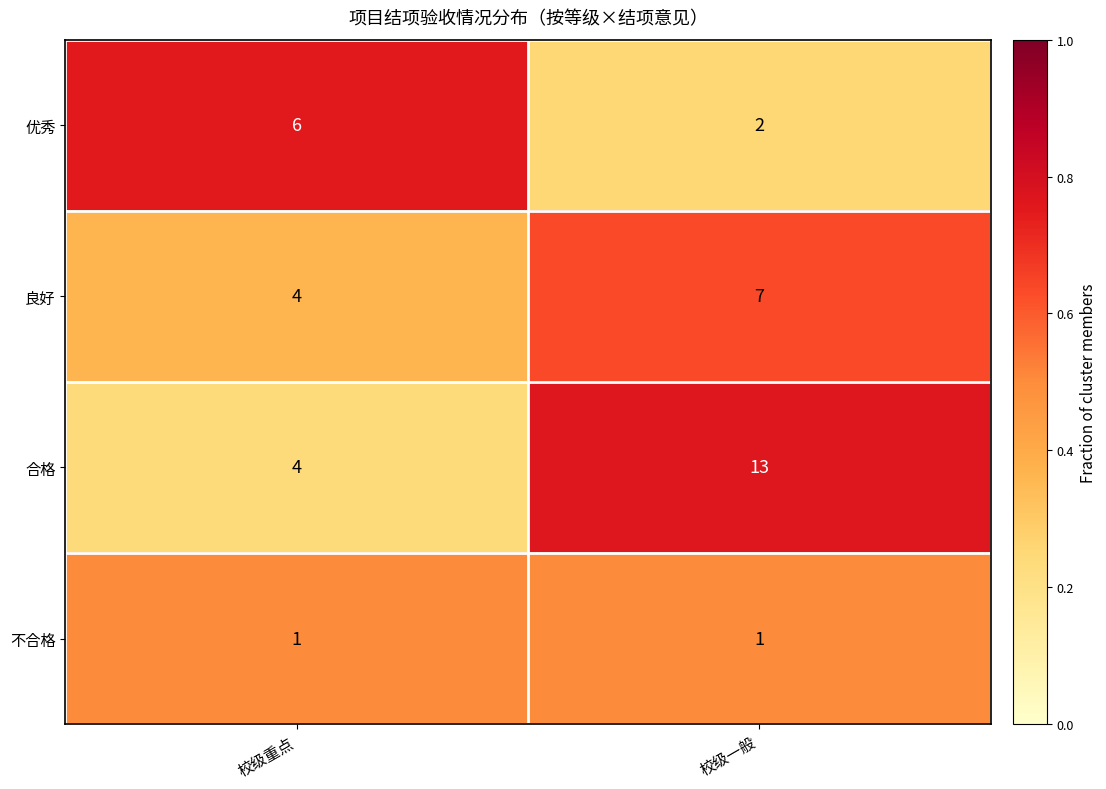

What is the difference between the maximum and minimum values in the 良好 series?

3